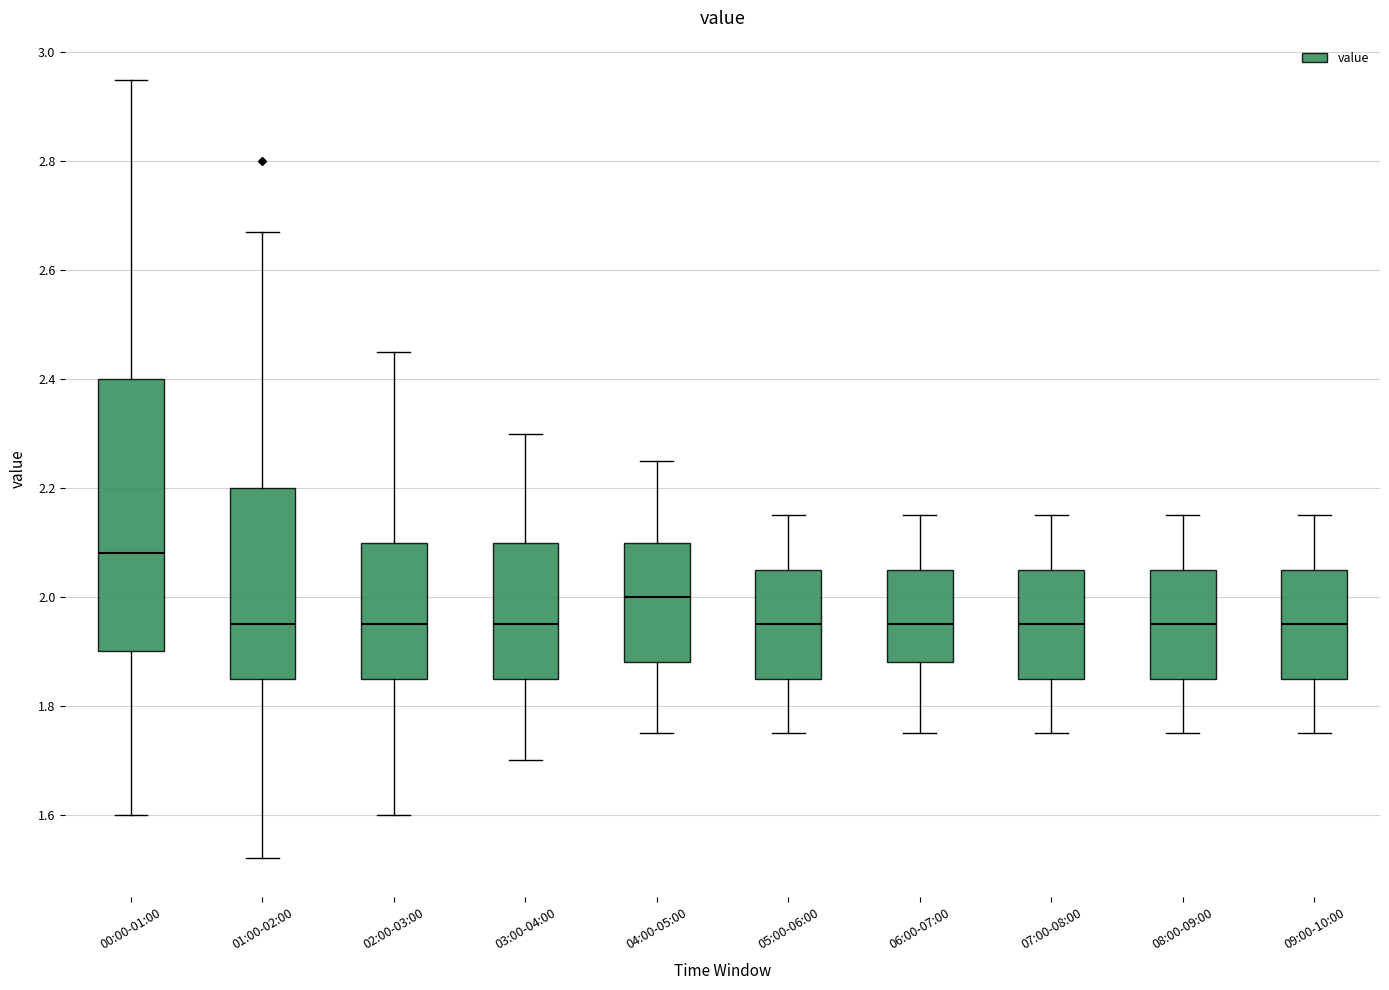

Which box's median line is the highest?

00:00-01:00